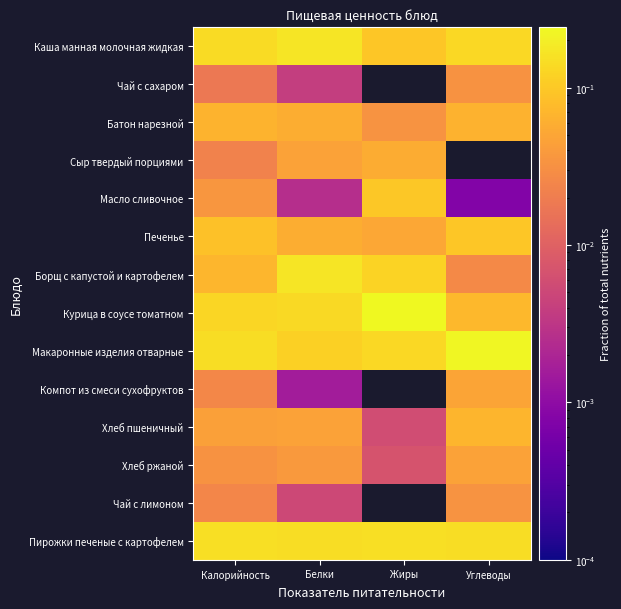

Reading left to right, transcribe all the data shown in this chart.

Каша манная молочная жидкая: Калорийность=0.1	Белки=0.2	Жиры=0.1	Углеводы=0.1
Чай с сахаром: Калорийность=0.0	Белки=0.0	Жиры=0.0	Углеводы=0.0
Батон нарезной: Калорийность=0.1	Белки=0.1	Жиры=0.0	Углеводы=0.1
Сыр твердый порциями: Калорийность=0.0	Белки=0.0	Жиры=0.1	Углеводы=0.0
Масло сливочное: Калорийность=0.0	Белки=0.0	Жиры=0.1	Углеводы=0.0
Печенье: Калорийность=0.1	Белки=0.1	Жиры=0.1	Углеводы=0.1
Борщ с капустой и картофелем: Калорийность=0.1	Белки=0.2	Жиры=0.1	Углеводы=0.0
Курица в соусе томатном: Калорийность=0.1	Белки=0.1	Жиры=0.2	Углеводы=0.1
Макаронные изделия отварные: Калорийность=0.1	Белки=0.1	Жиры=0.1	Углеводы=0.2
Компот из смеси сухофруктов: Калорийность=0.0	Белки=0.0	Жиры=0.0	Углеводы=0.0
Хлеб пшеничный: Калорийность=0.0	Белки=0.0	Жиры=0.0	Углеводы=0.1
Хлеб ржаной: Калорийность=0.0	Белки=0.0	Жиры=0.0	Углеводы=0.0
Чай с лимоном: Калорийность=0.0	Белки=0.0	Жиры=0.0	Углеводы=0.0
Пирожки печеные с картофелем: Калорийность=0.2	Белки=0.1	Жиры=0.2	Углеводы=0.1